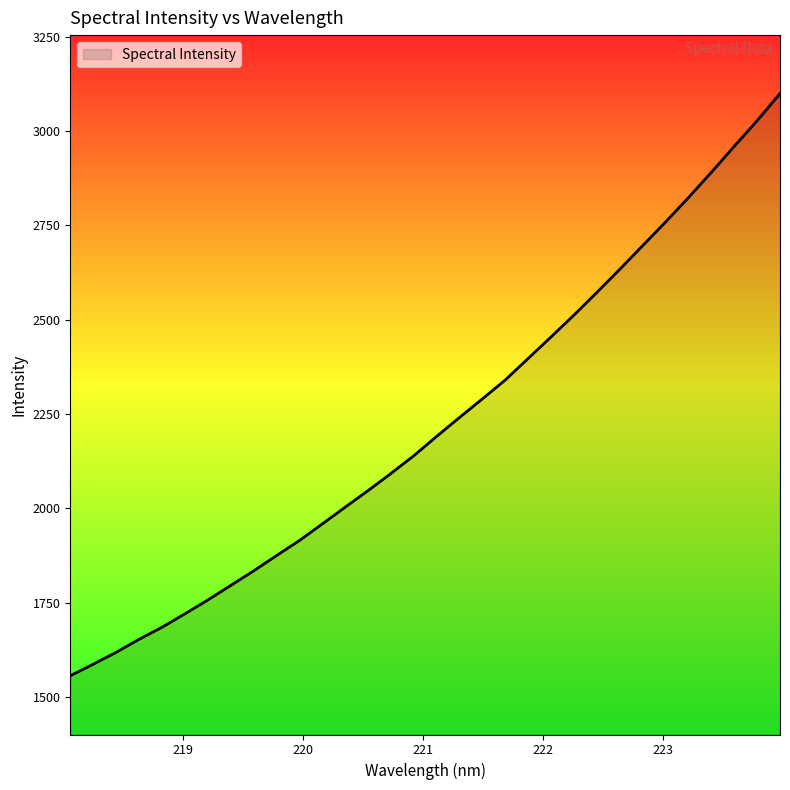

What is the minimum value shown in the chart?

1555.9